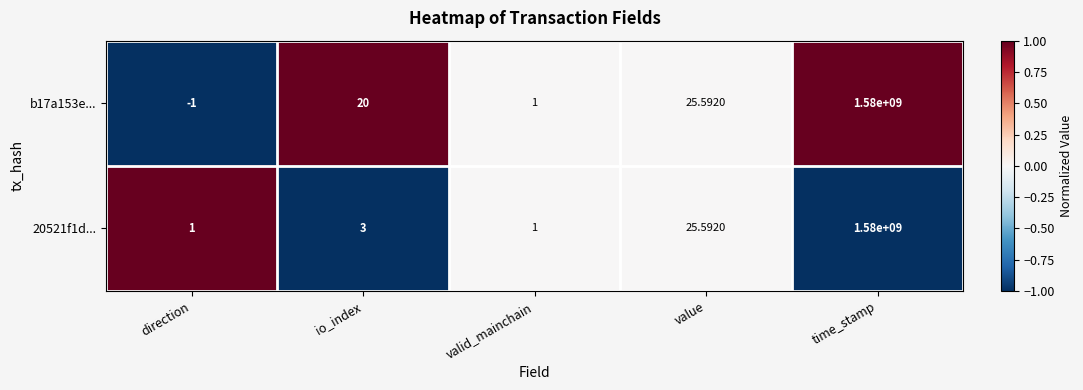

Where is b17a153e... nearest to the value 789999999?

value